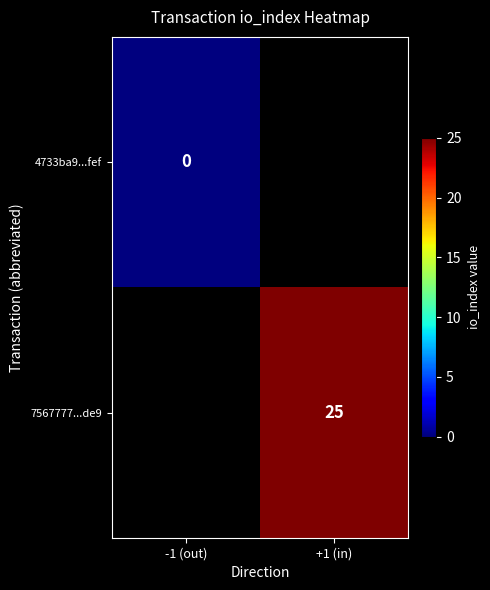

Is the value of 7567777...de9 at +1 (in) greater than the value of 4733ba9...fef at -1 (out)?

Yes